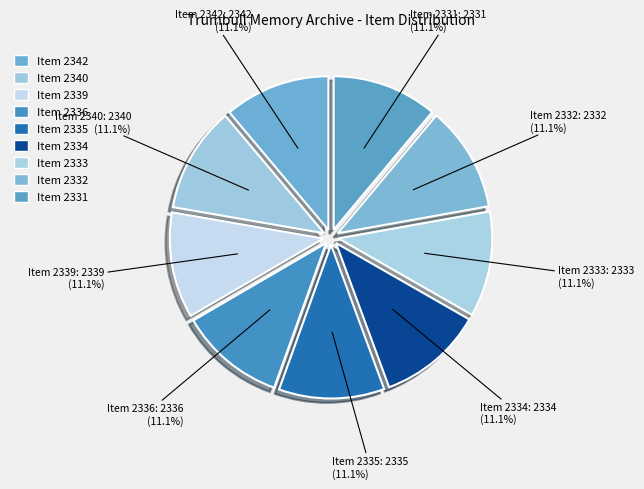

Does Item 2331 represent more than half of the total?

No